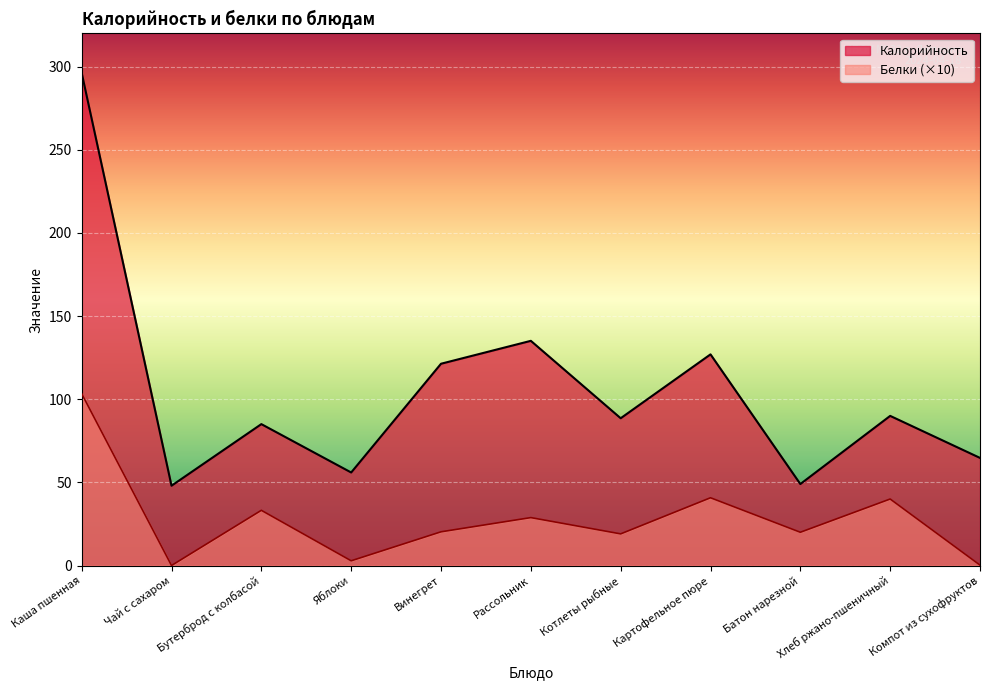

What is the label of the 5th point from the left?

Винегрет